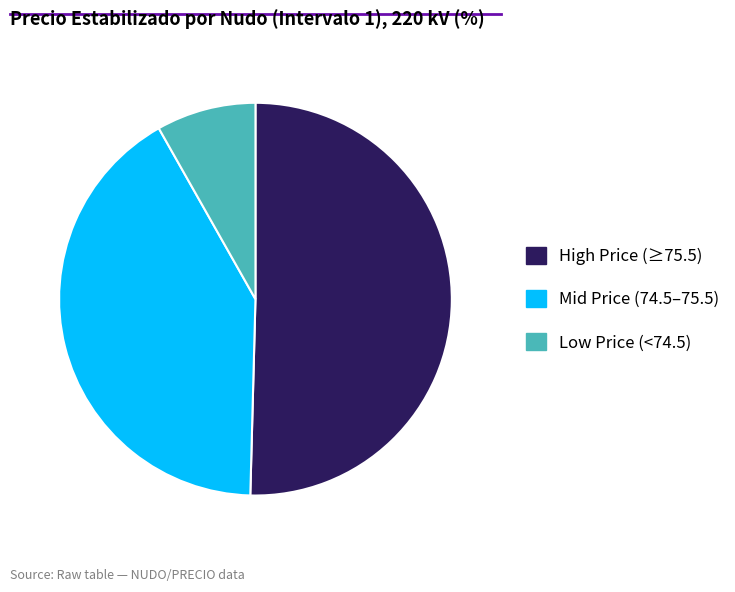

Does any single category account for the majority?

Yes